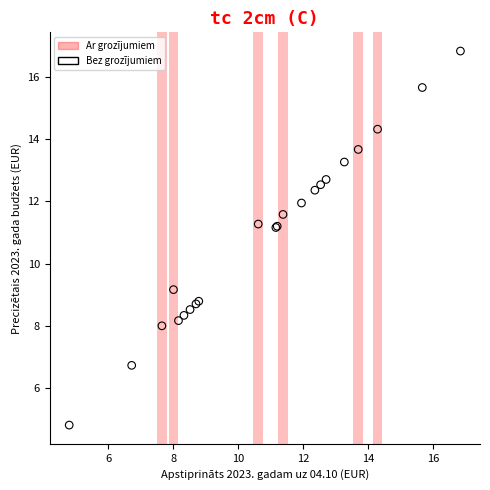

What Y value in the scatter plot is closest to 10?

9.2